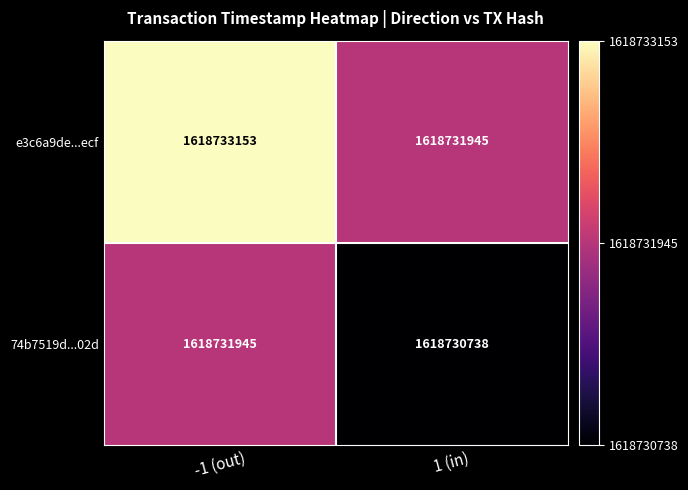

What is the average value of the e3c6a9de...ecf series?

1618732549